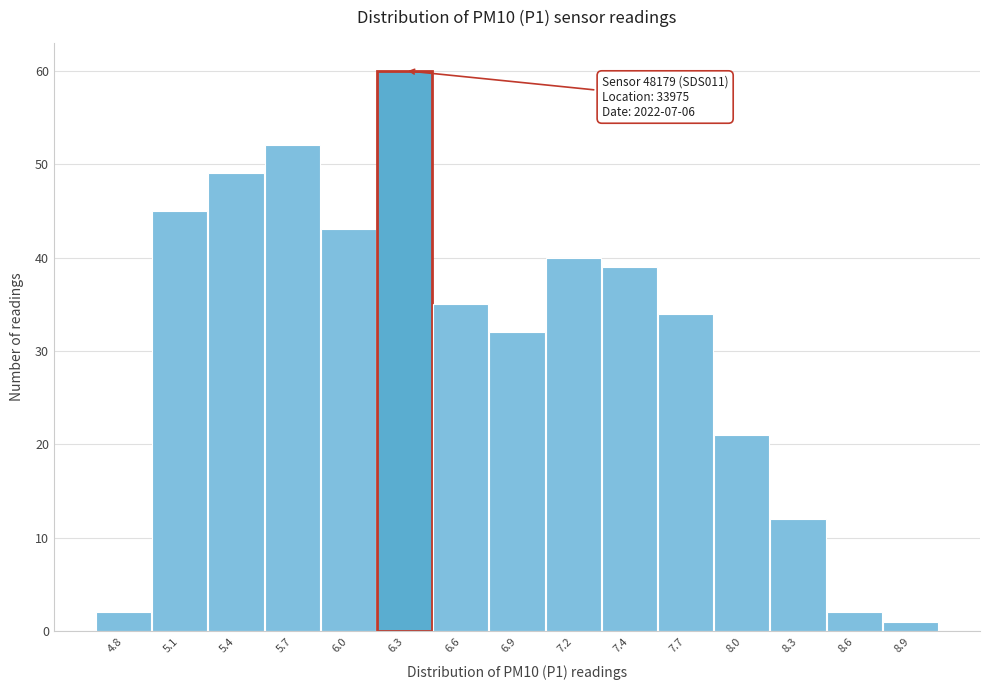

Reading left to right, list all the values displayed in this chart.

4.8=2	5.1=45	5.4=49	5.7=52	6.0=43	6.3=60	6.6=35	6.9=32	7.2=40	7.4=39	7.7=34	8.0=21	8.3=12	8.6=2	8.9=1